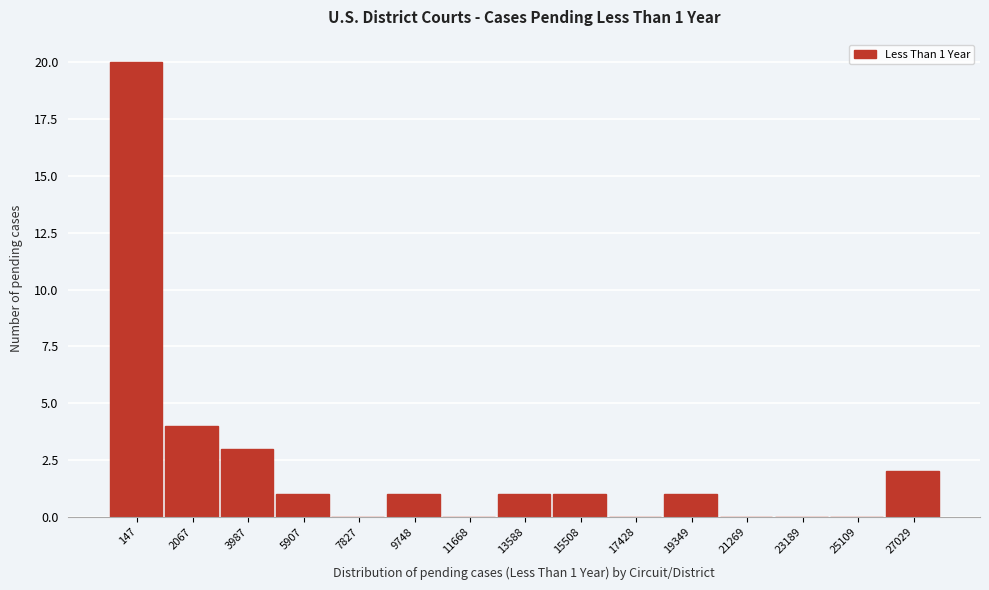

Reading left to right, extract all data points from this chart.

147=20	2067=4	3987=3	5907=1	7827=0	9748=1	11668=0	13588=1	15508=1	17428=0	19349=1	21269=0	23189=0	25109=0	27029=2